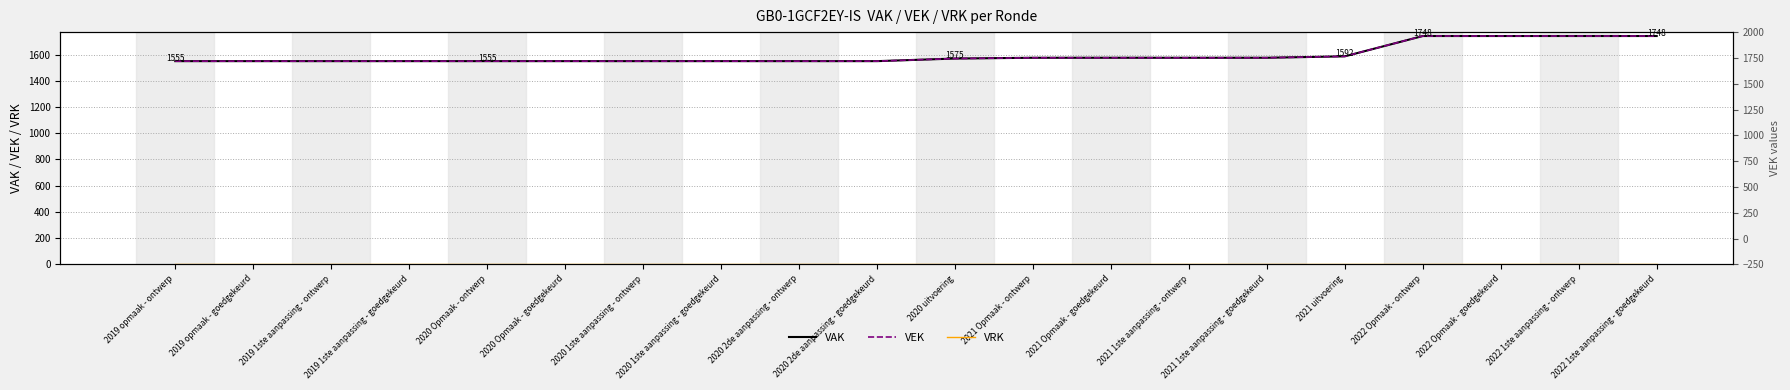

True or false: VEK and VRK intersect in this chart.

False